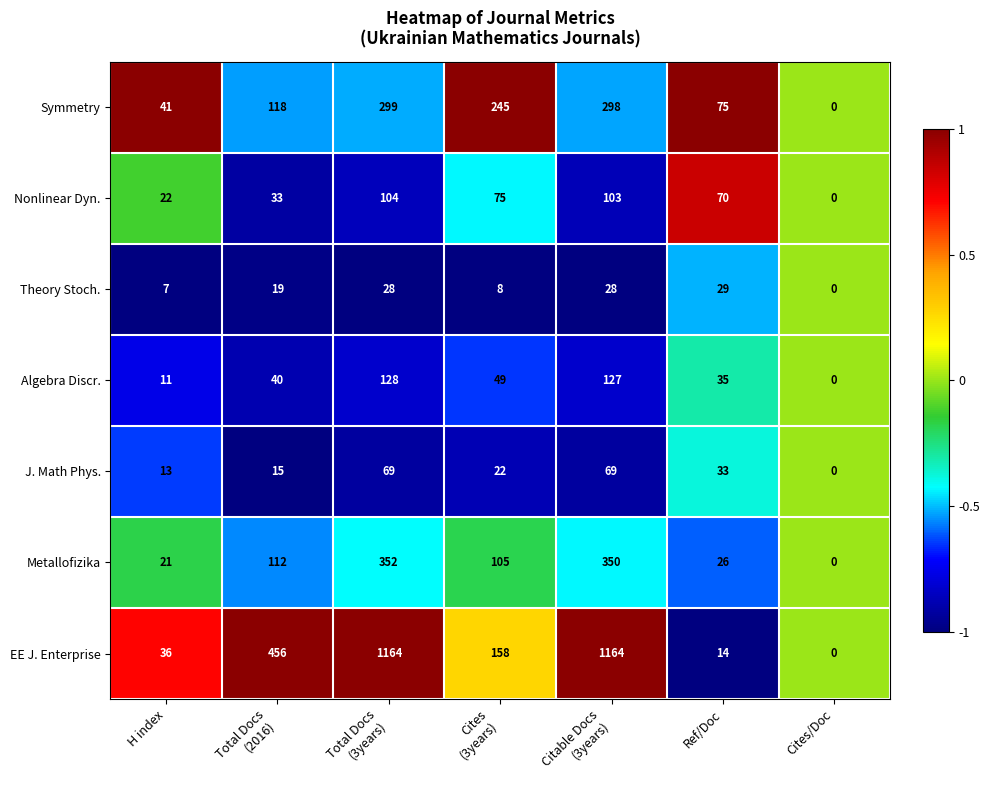

At which label is Nonlinear Dyn. closest to 52?

Ref/Doc